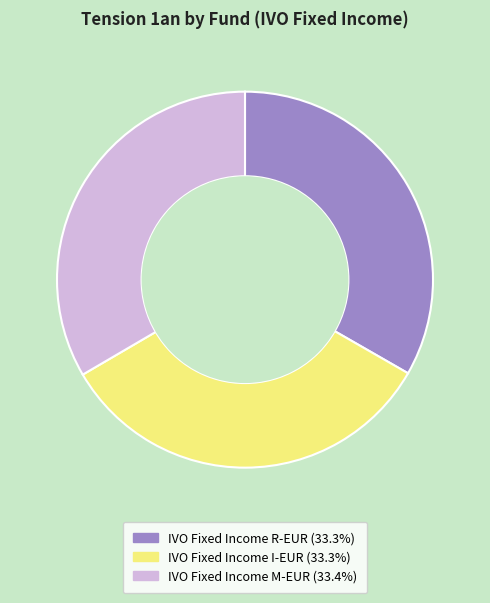

Is there any slice that represents more than half of the pie?

No